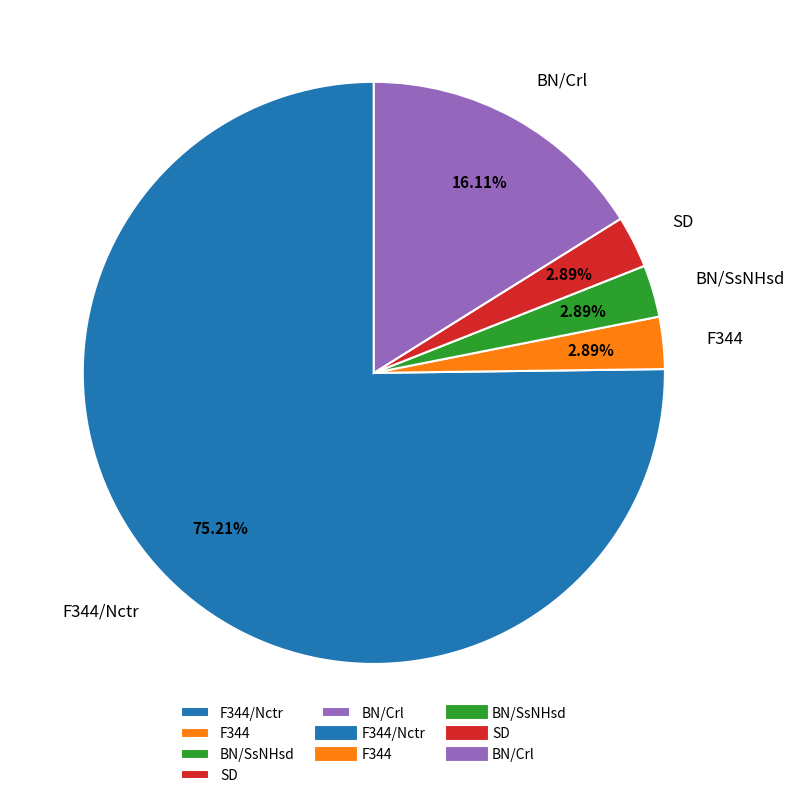

True or false: SD accounts for 18% of the total.

False